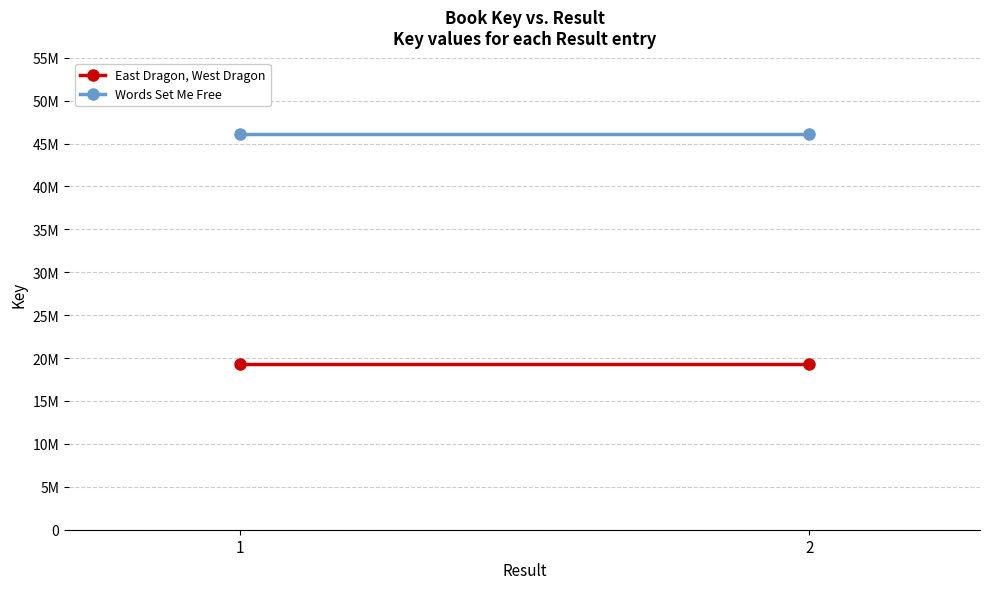

Reading left to right, extract all data points from this chart.

East Dragon, West Dragon: 1=19344521	2=19344521
Words Set Me Free: 1=46145720	2=46145720